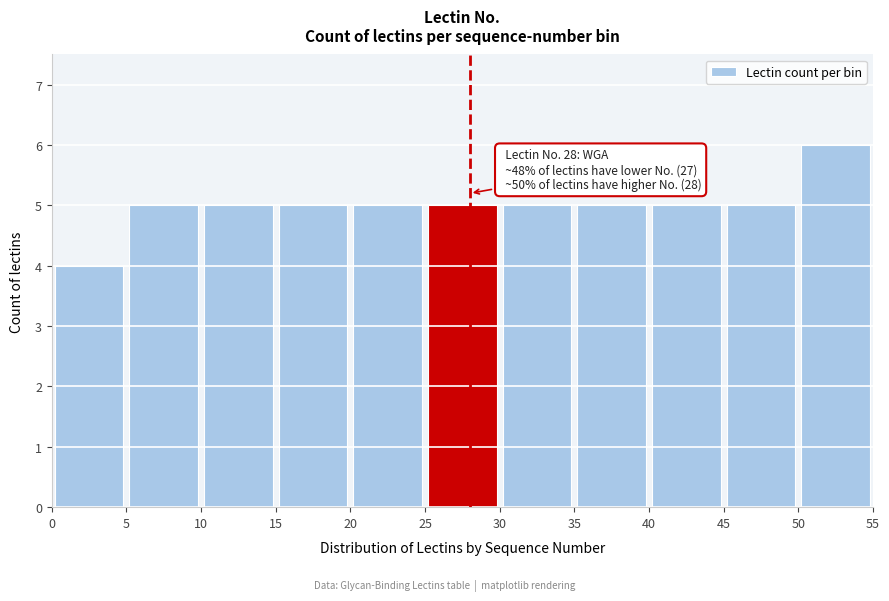

Over which range of the x-axis is the bar tallest?

50 to 55